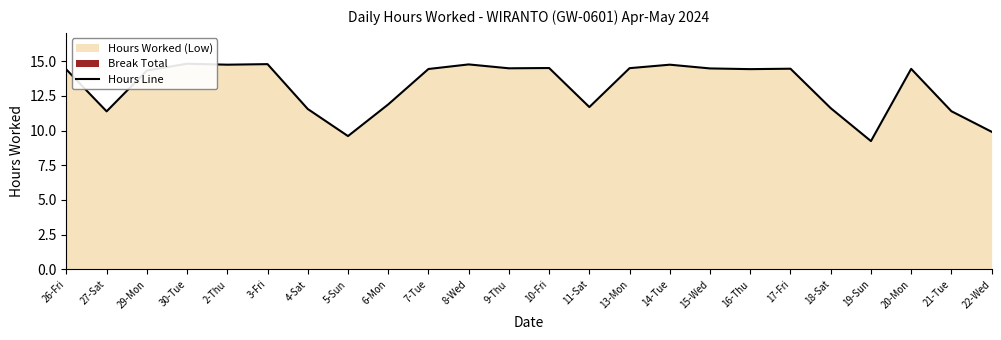

At which category does the data reach its first local valley?

27-Sat